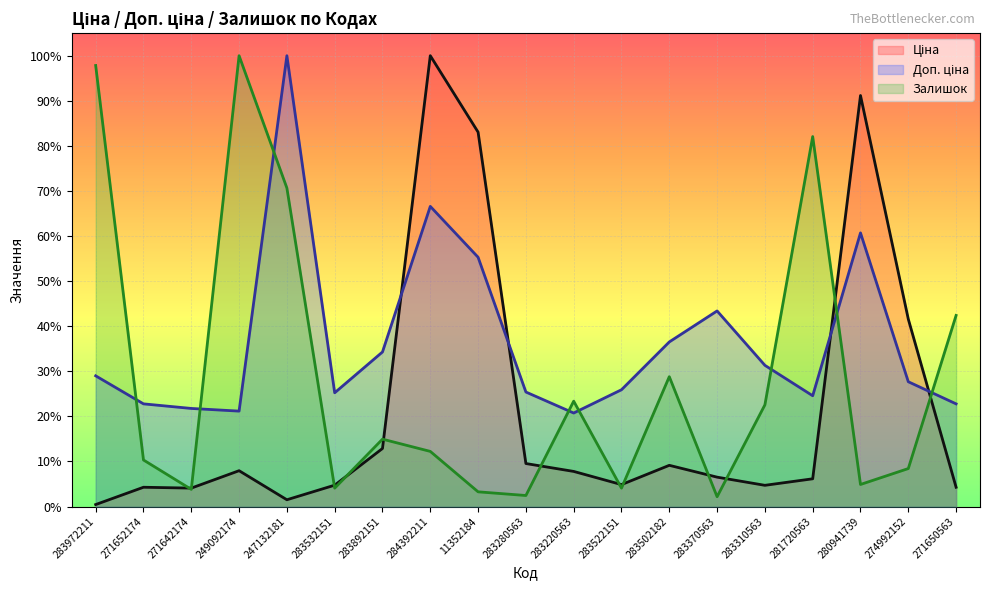

How many lines are shown in the chart?

3